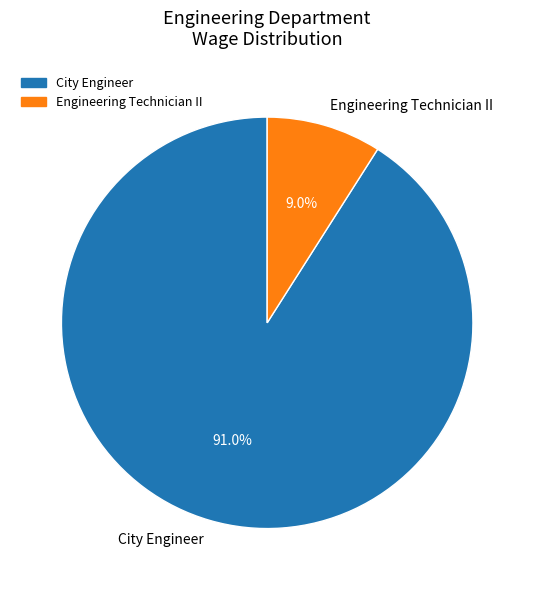

Which has a higher value, Engineering Technician II or City Engineer?

City Engineer